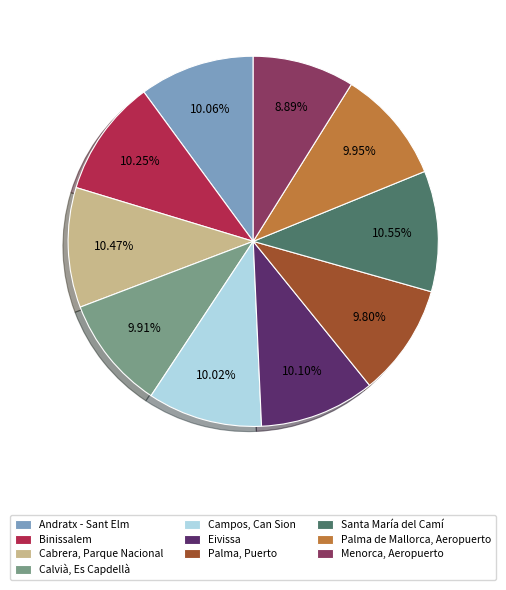

Is it true that Menorca, Aeropuerto is 15% of the pie?

False